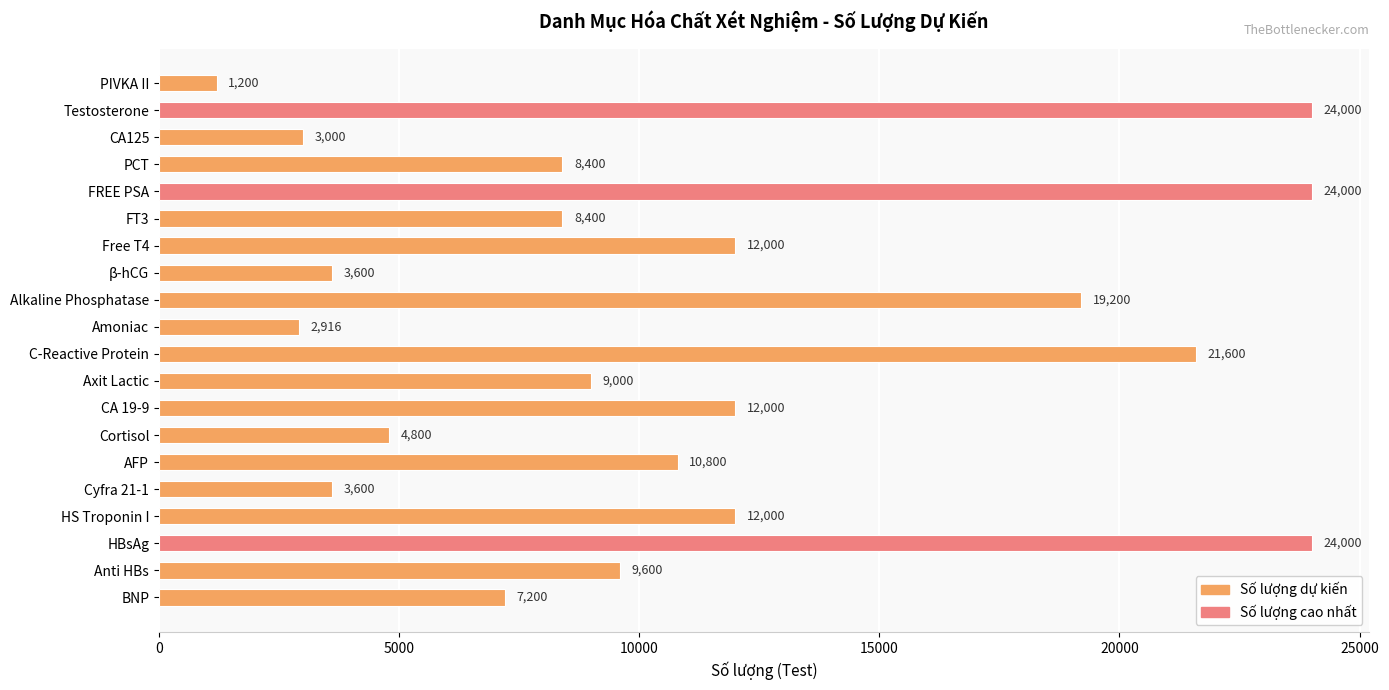

How many data points does each series have?

20